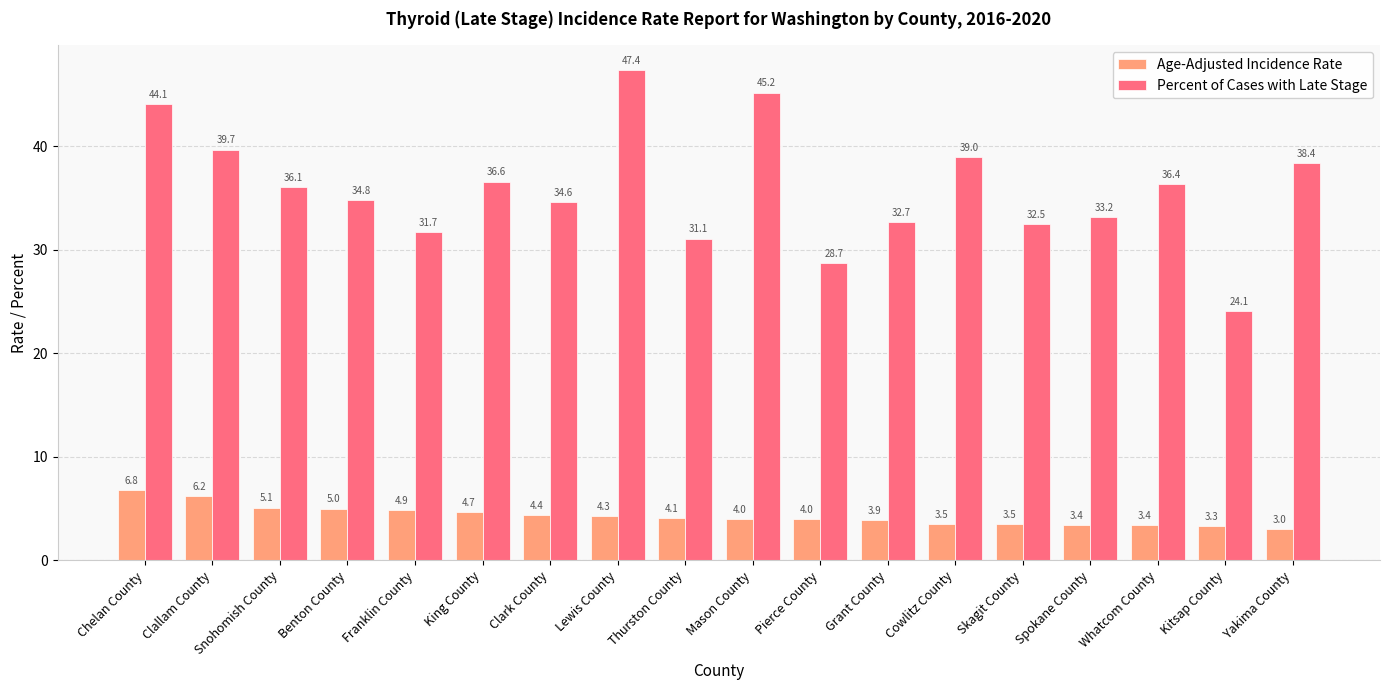

What is the spread (max minus min) of values at Chelan County?

37.3